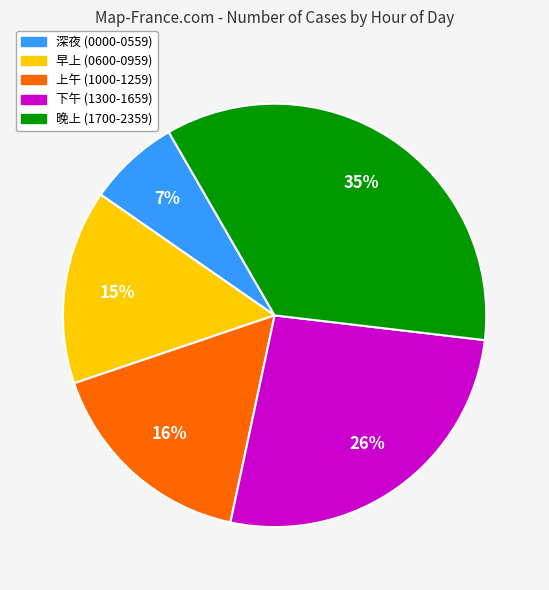

Is there any slice that represents more than half of the pie?

No